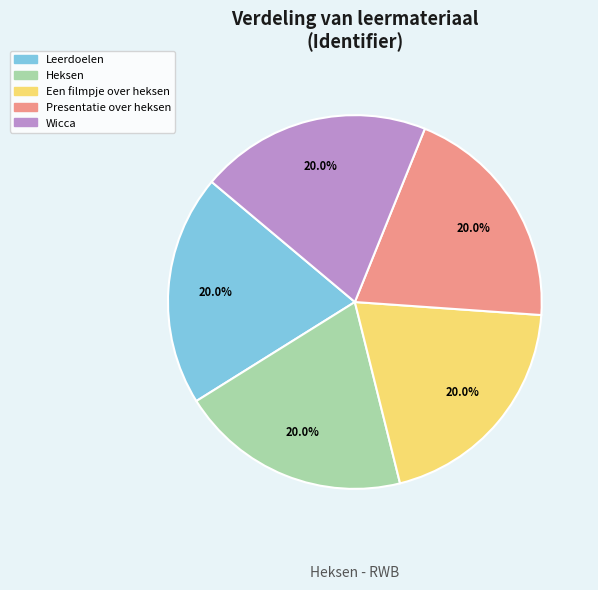

How many slices are in this pie chart?

5